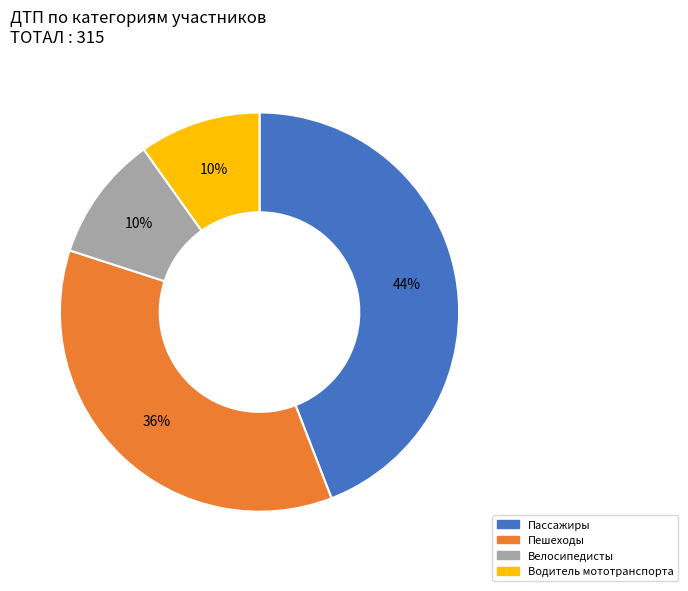

To the nearest percent, what portion does Велосипедисты represent?

10%